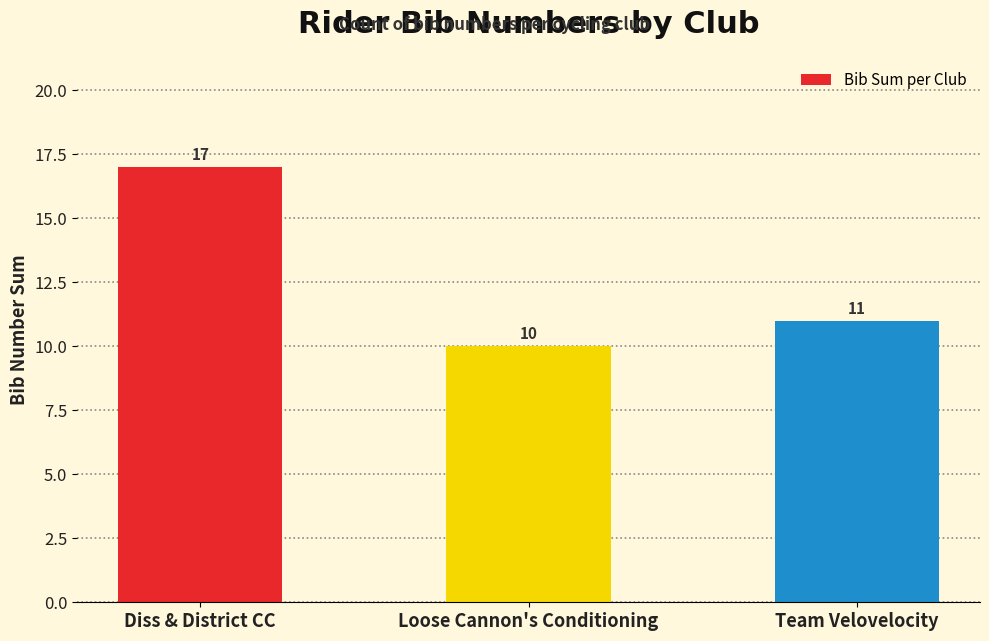

Reading left to right, list all the values displayed in this chart.

17	10	11